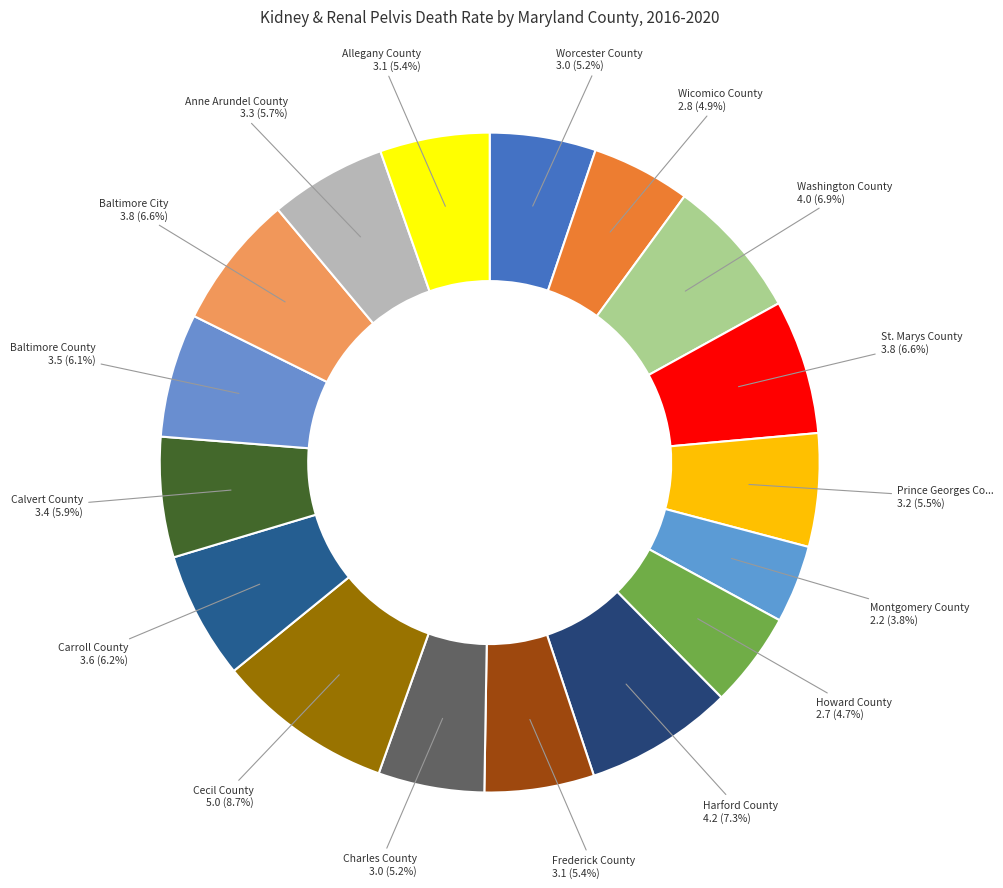

How many segments does this pie chart have?

17